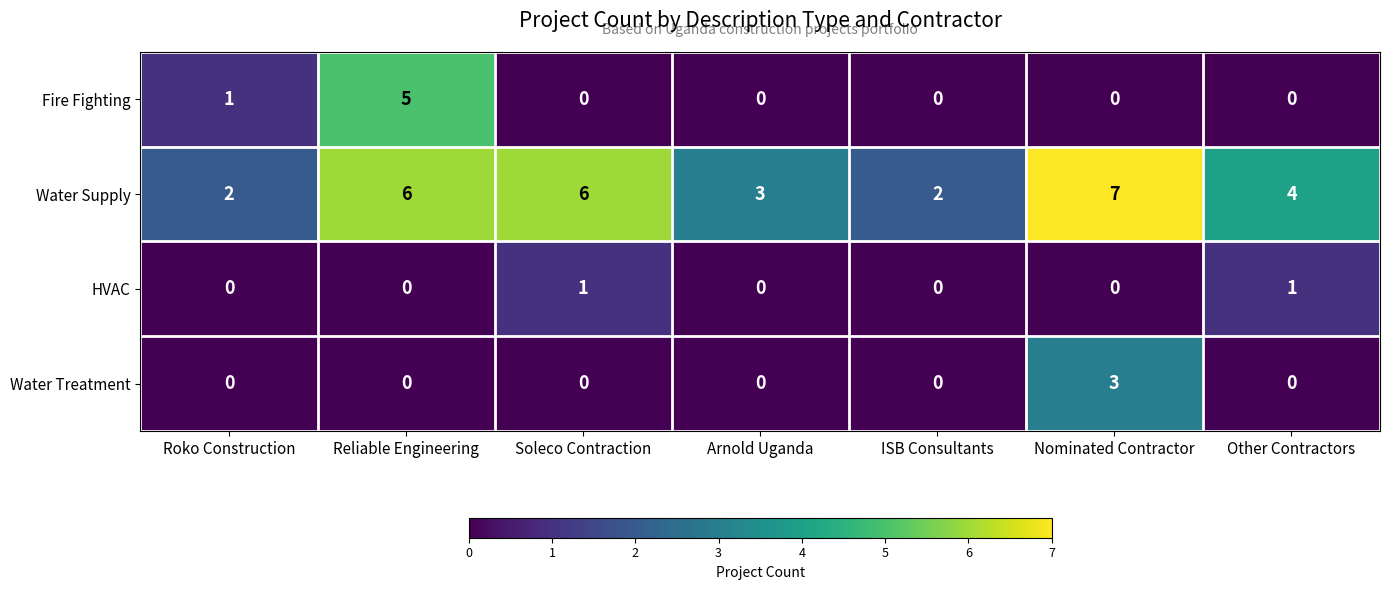

Reading left to right, list all the values displayed in this chart.

Fire Fighting: 1	5	0	0	0	0	0
Water Supply: 2	6	6	3	2	7	4
HVAC: 0	0	1	0	0	0	1
Water Treatment: 0	0	0	0	0	3	0